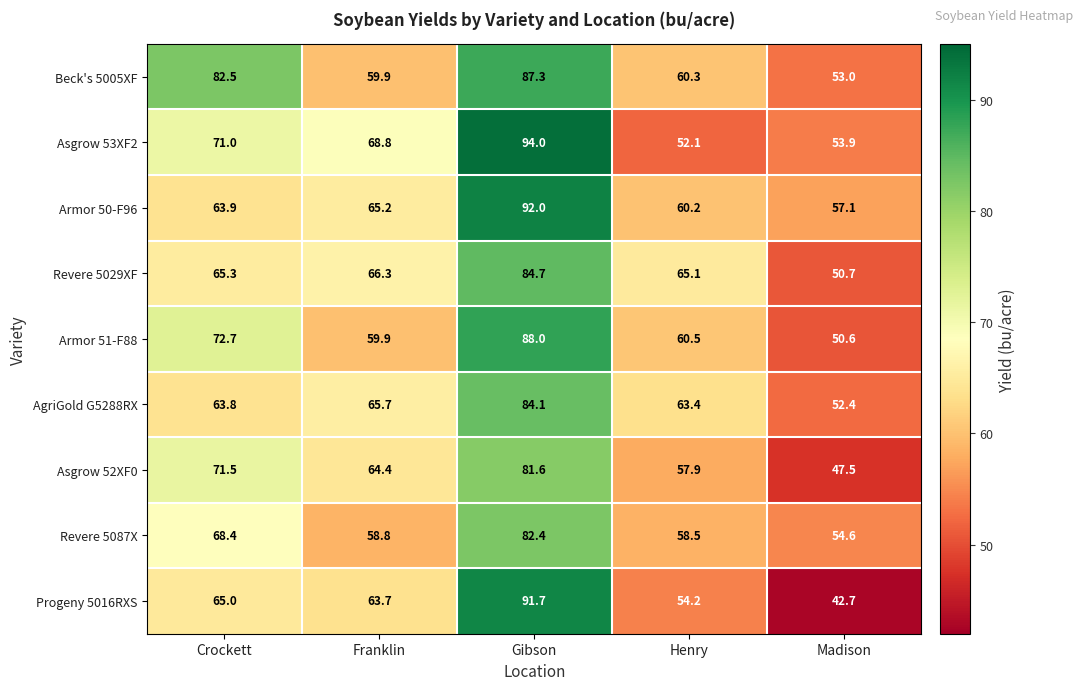

At how many categories does at least one series exceed 68?

3